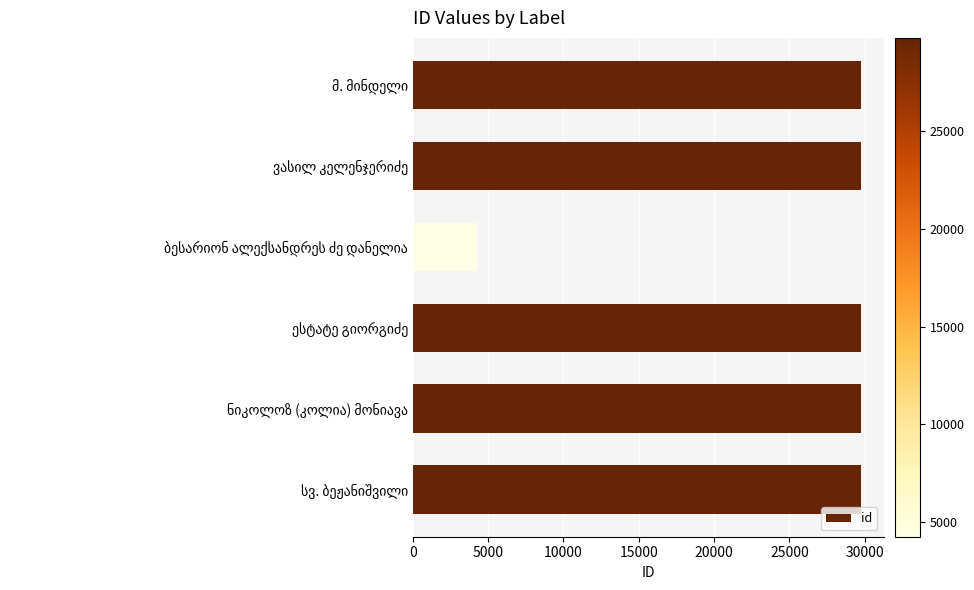

What is the greatest value displayed?

29755